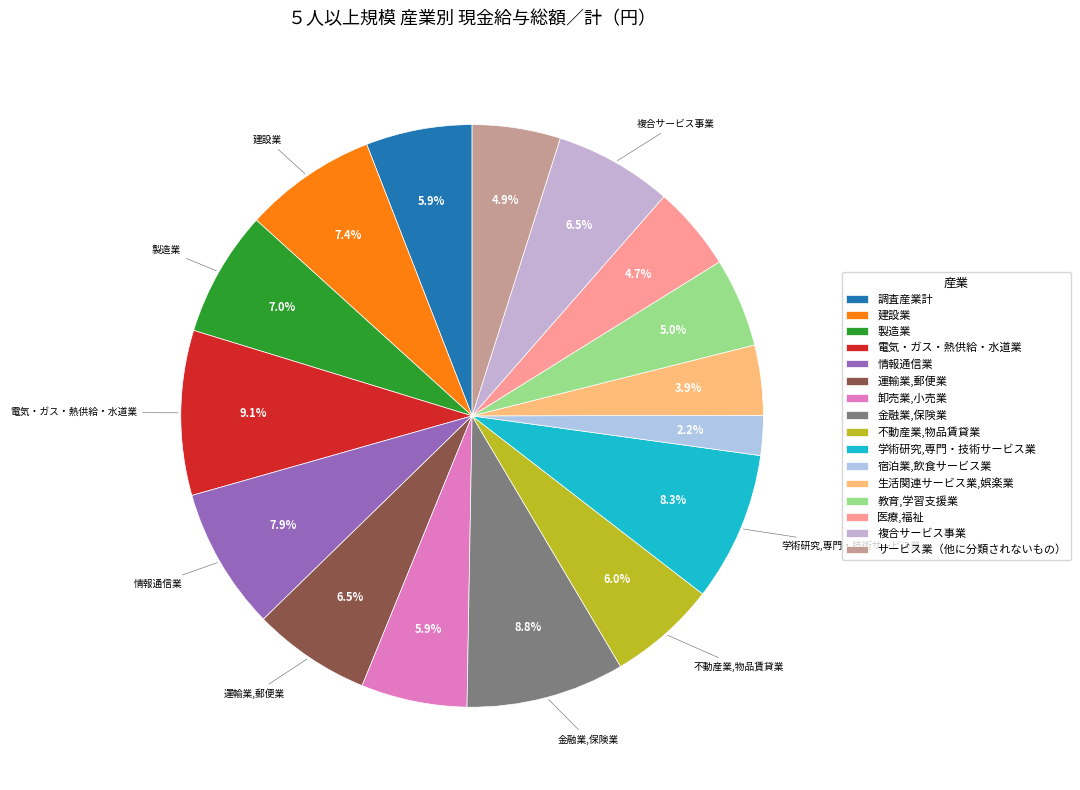

To the nearest percent, what percentage of the pie is 教育,学習支援業?

5%